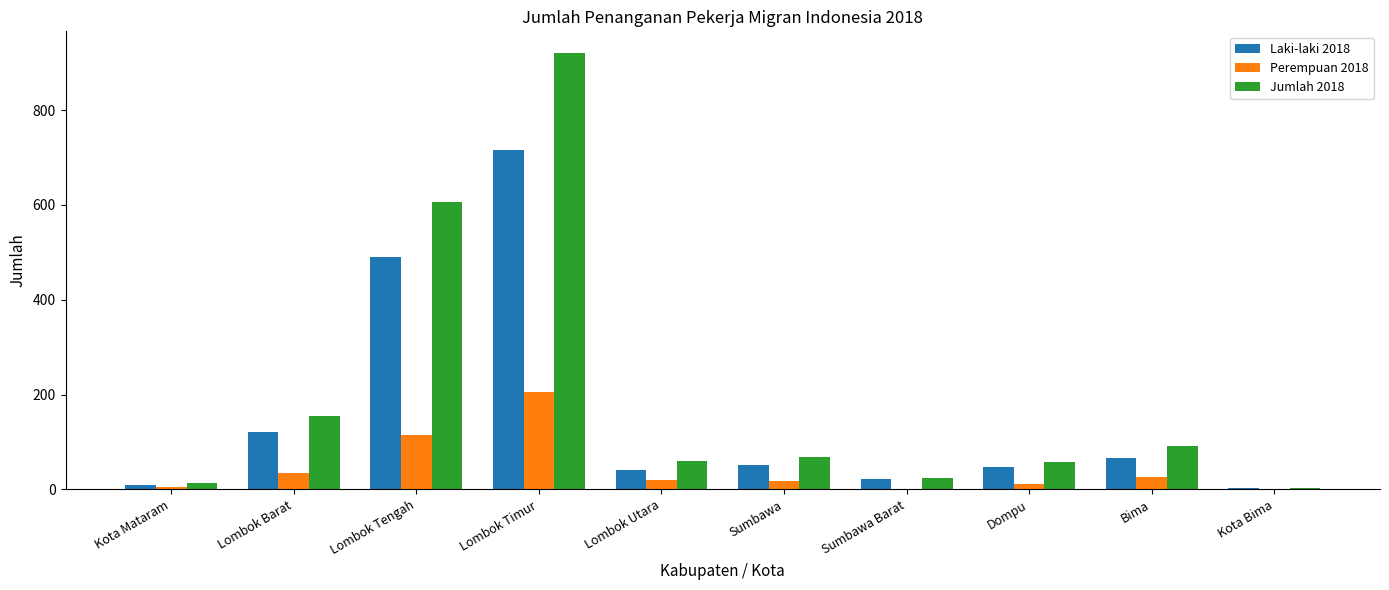

True or false: Perempuan 2018 has a value of 19 at Lombok Utara.

True